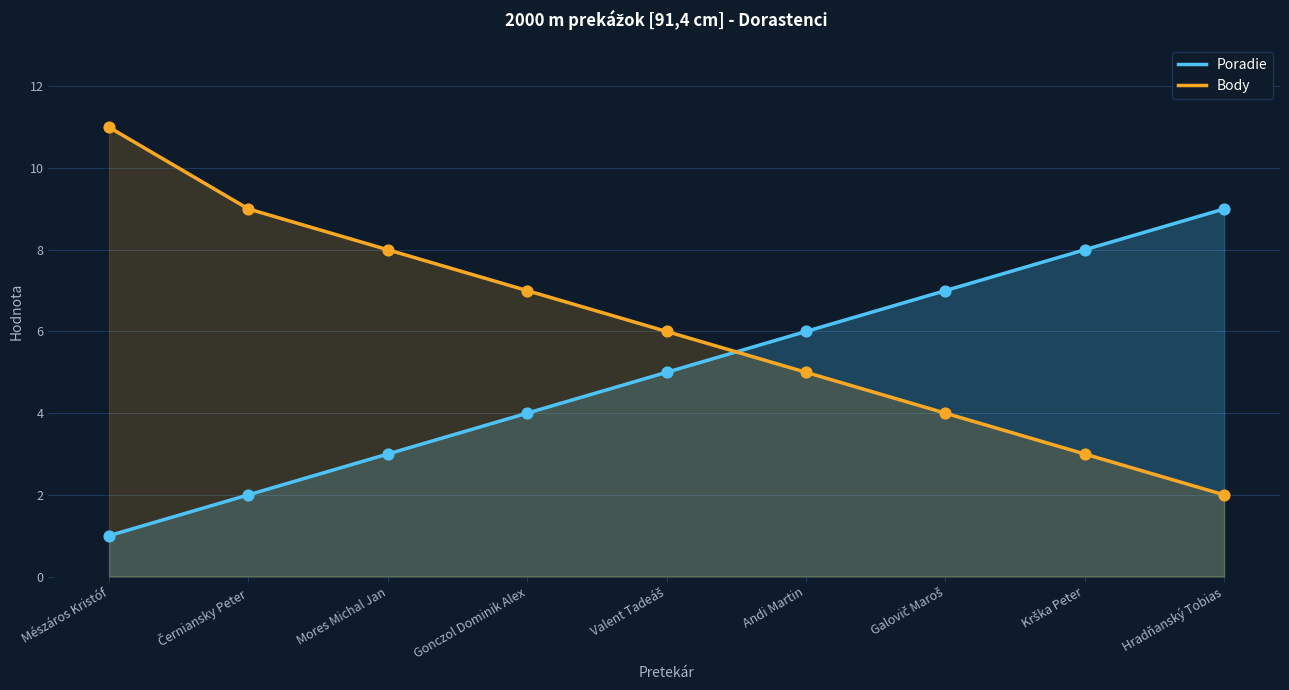

Which series contains the lowest Y value?

Poradie